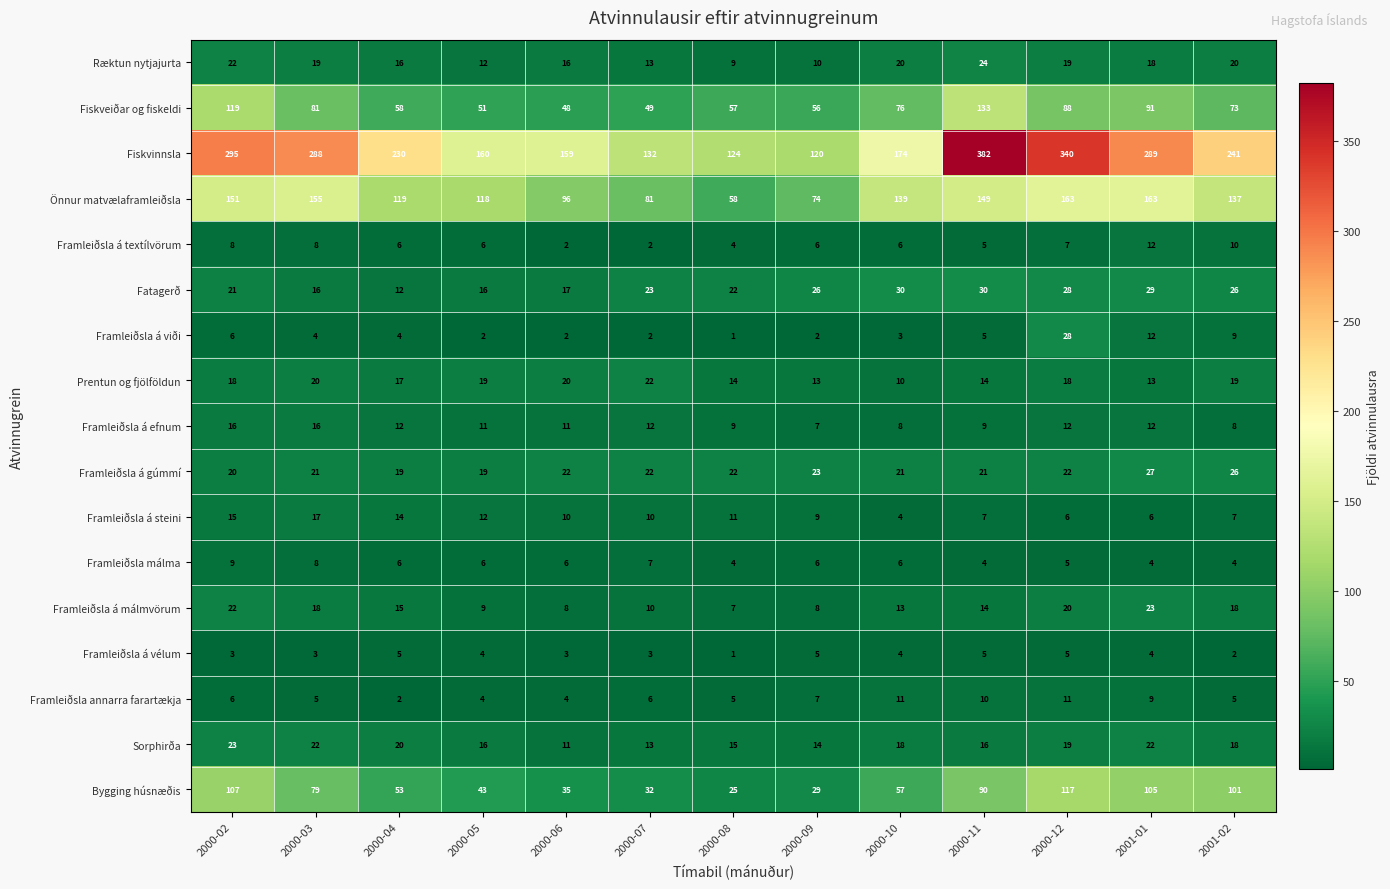

The value of Bygging húsnæðis at 2000-10 is 17. True or false?

False